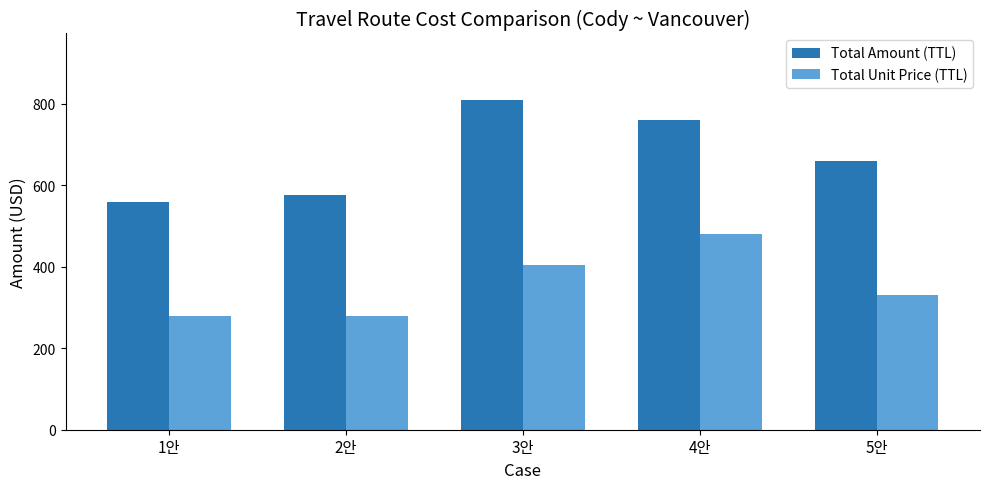

Are the bars grouped side by side (vs. stacked)?

Yes